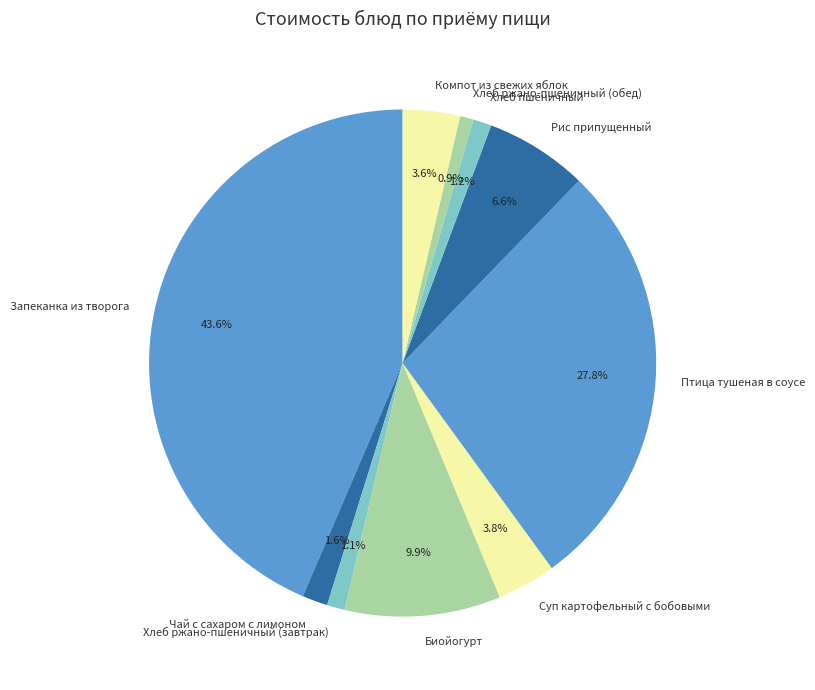

What is the largest slice in the pie chart?

Запеканка из творога